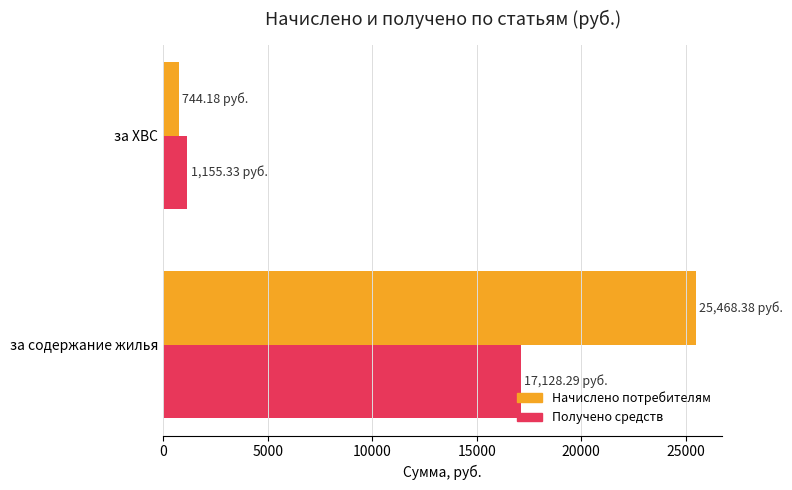

How many series are shown in this chart?

2